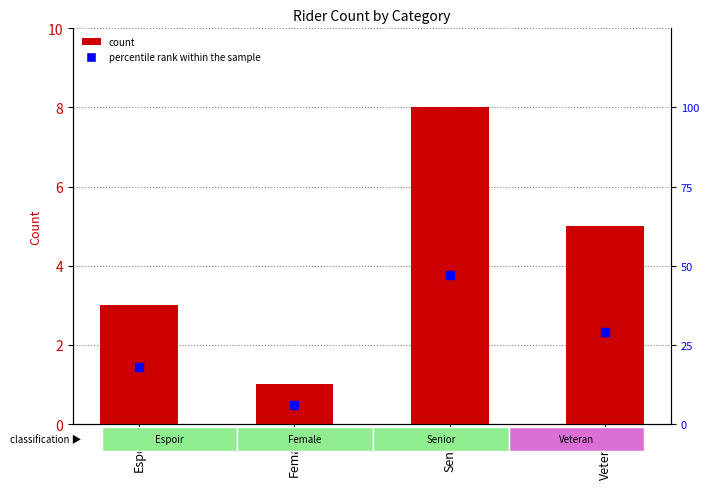

What is the total value across all series at Senior?

55